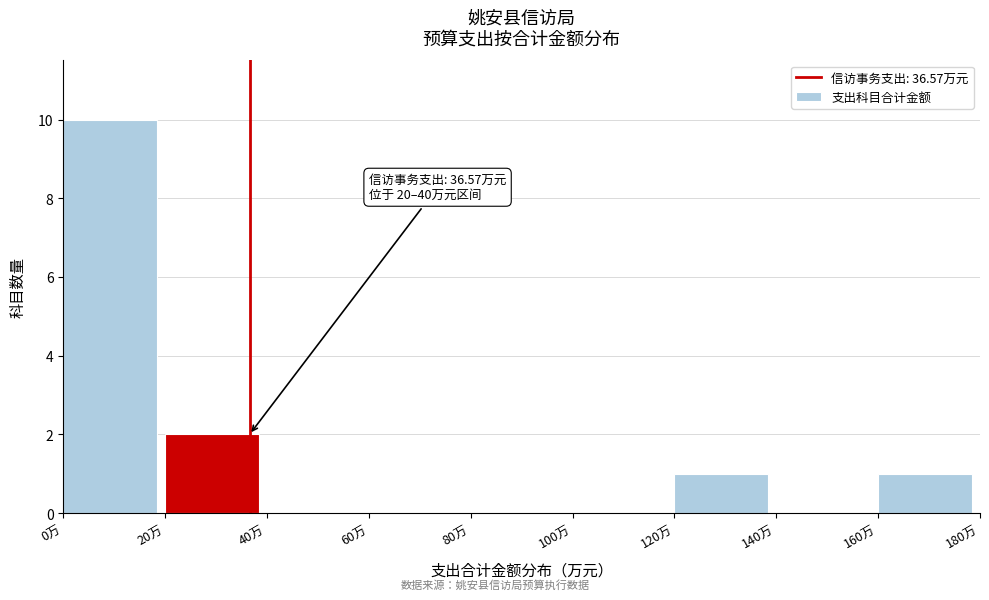

Over which range of the x-axis is the bar tallest?

0 to 20